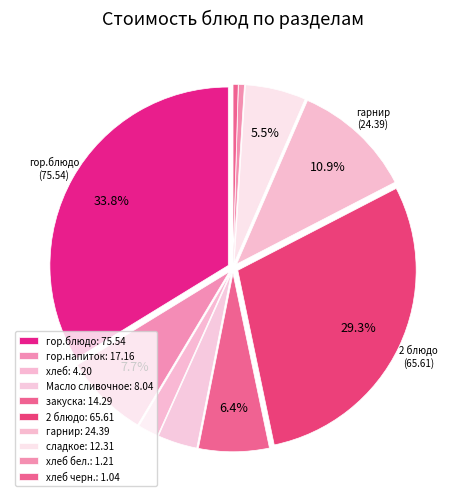

Count the number of slices in the pie.

10